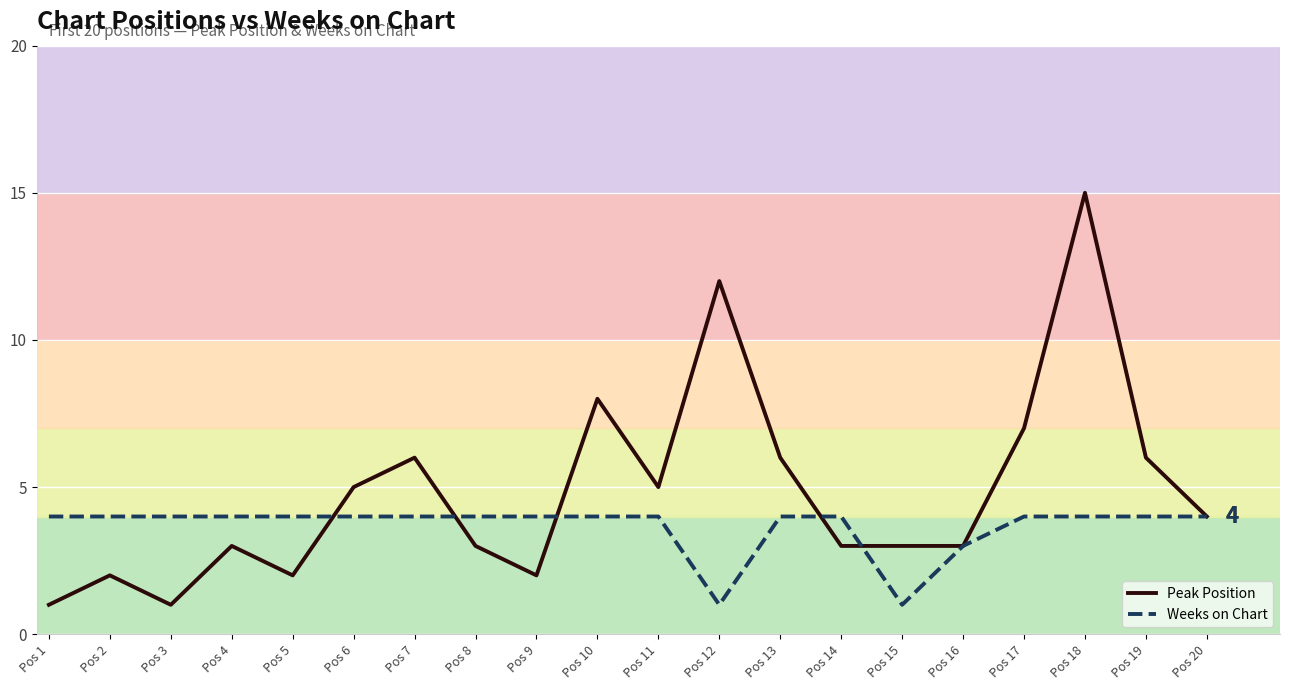

What is the value of the Weeks on Chart point at the 9th from the left?

4